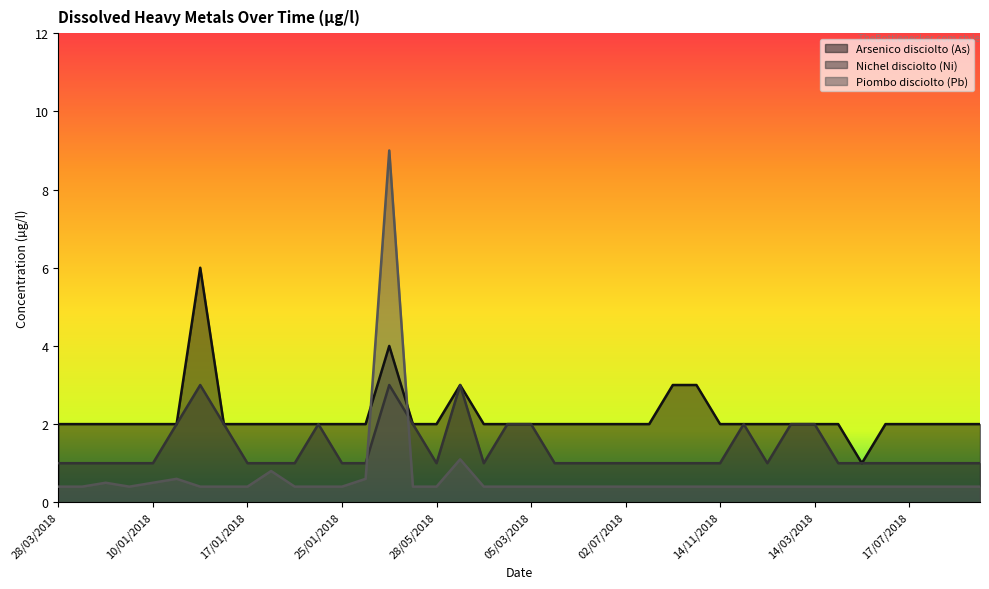

How many intersections are there between Nichel disciolto (Ni) and Piombo disciolto (Pb)?

2